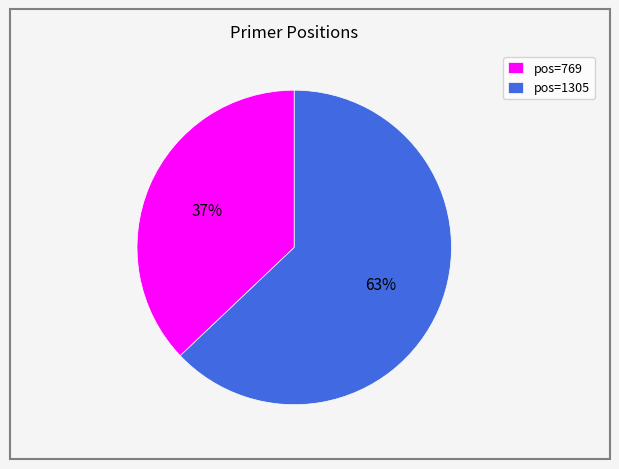

To the nearest percent, what is the combined percentage of pos=1305 and pos=769?

100%